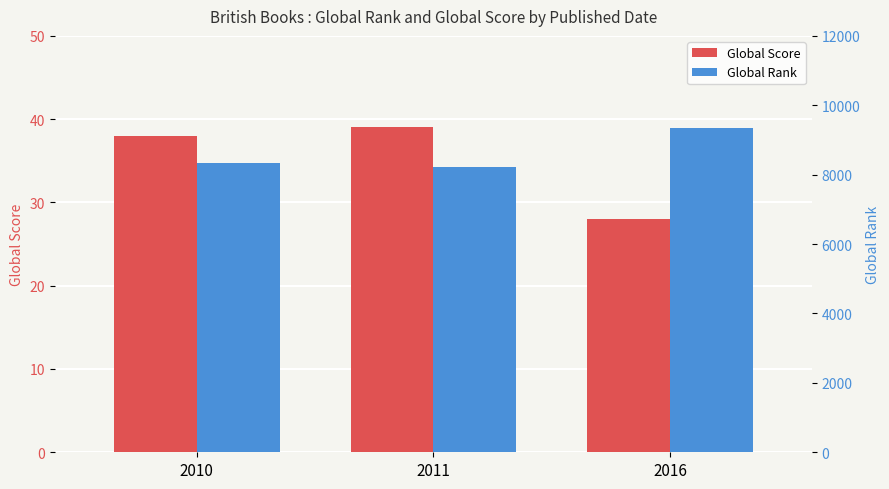

Rank the series at 2010 from lowest to highest value.

Global Score, Global Rank